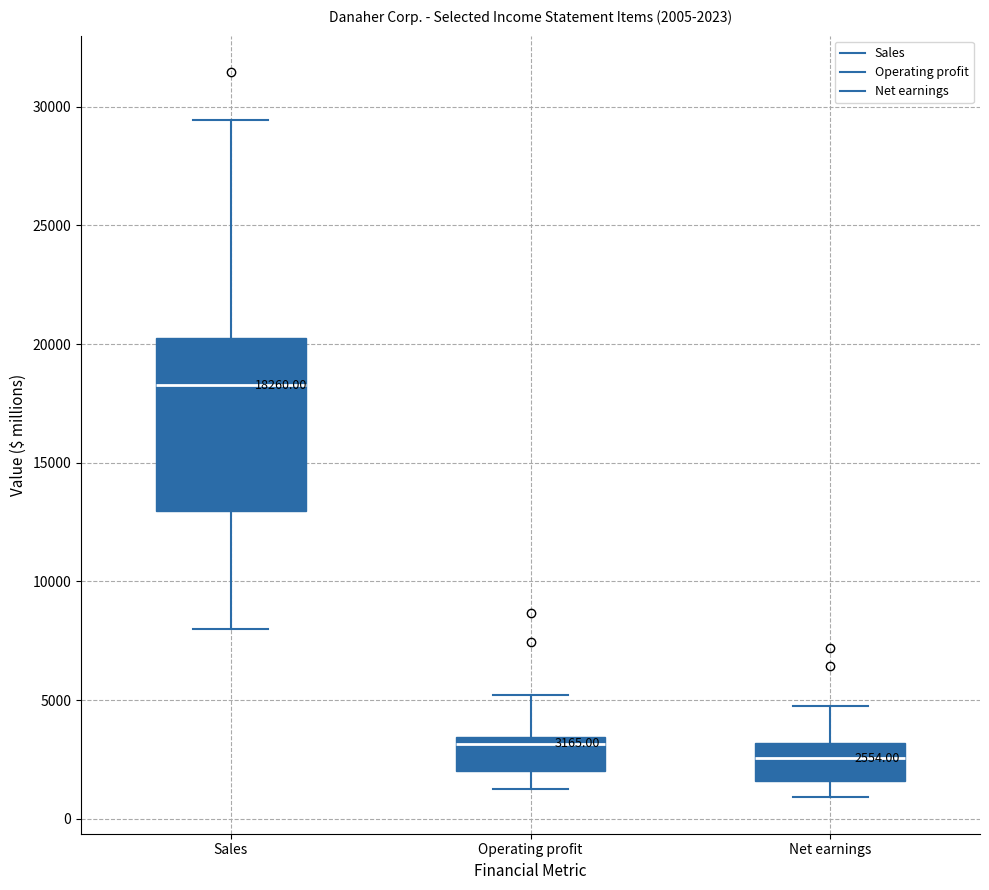

Which box's median line is the lowest?

Net earnings